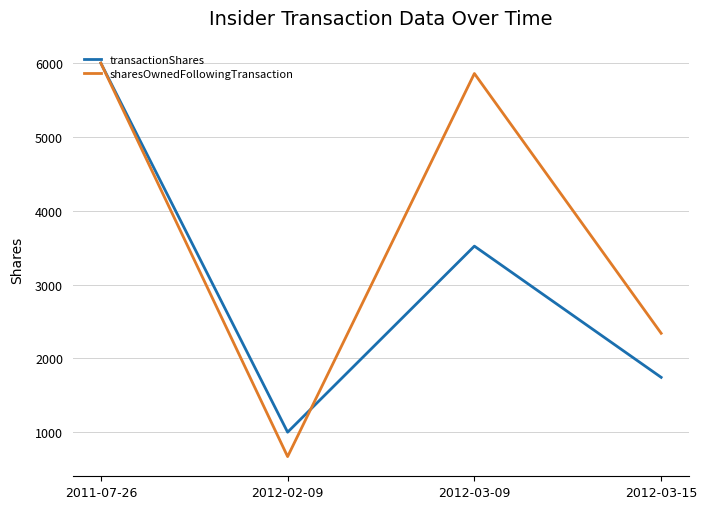

What is the difference between the second highest and second lowest values in the transactionShares series?

1778